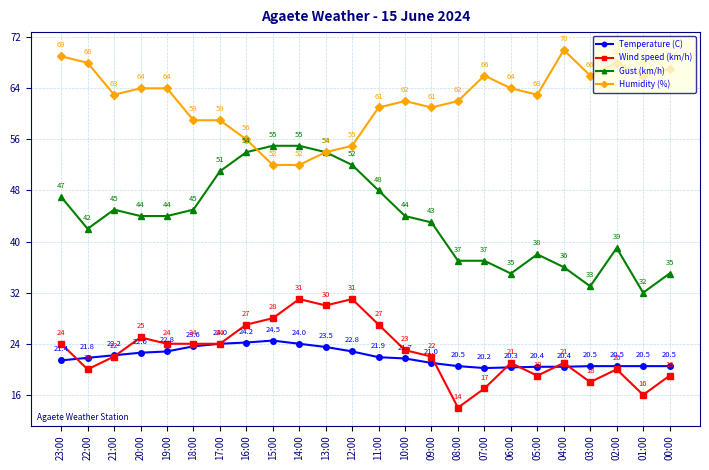

What value does the Temperature (C) series have at 23:00?

21.4